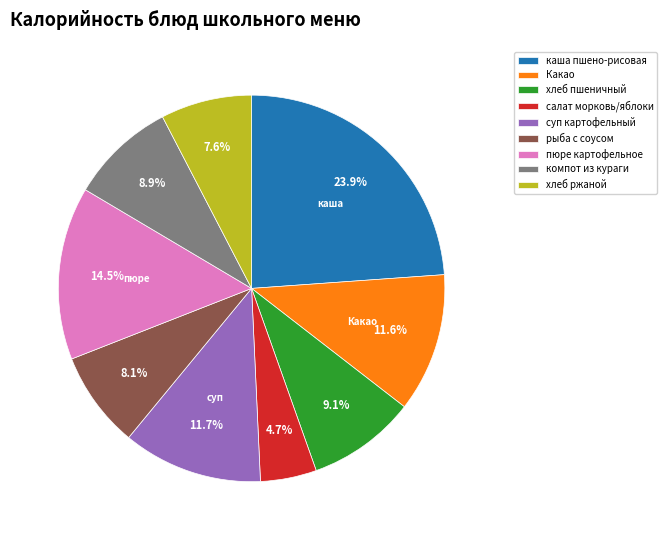

To the nearest percent, what is the average slice percentage?

11%